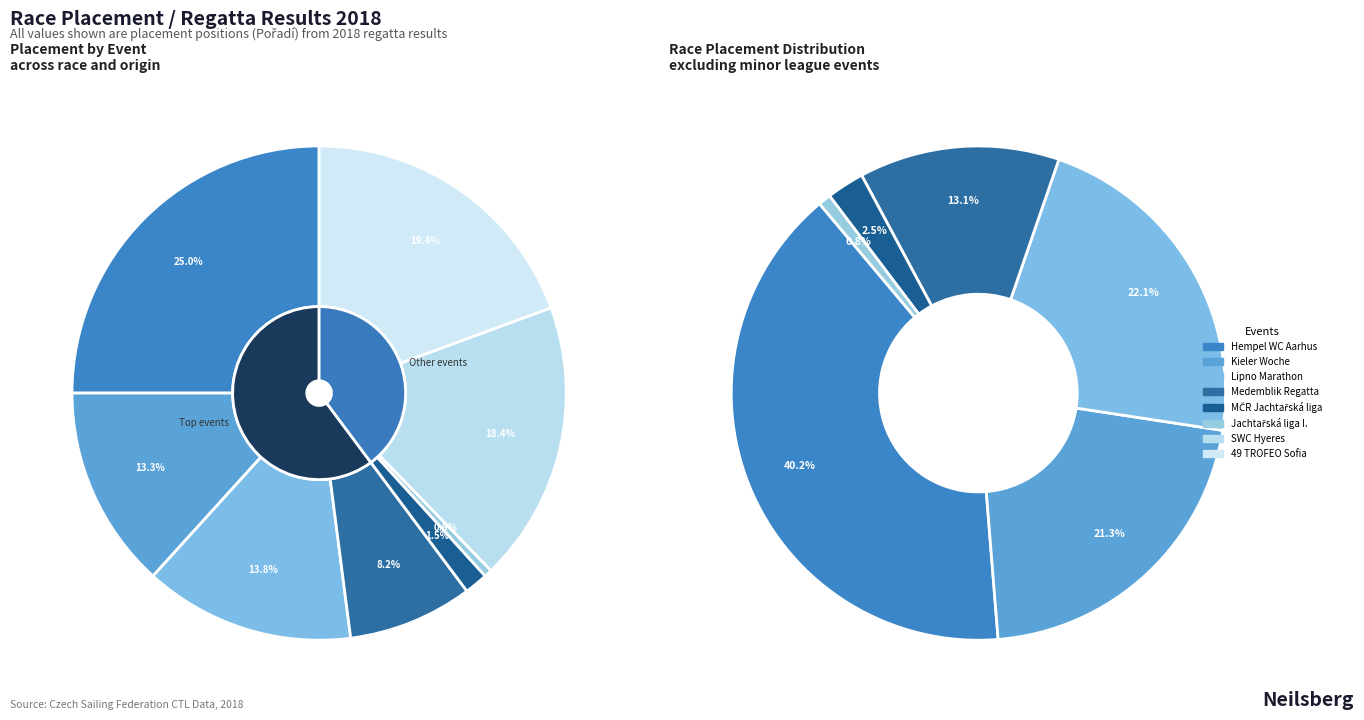

How much of the chart is everything except 184128?

81.6%